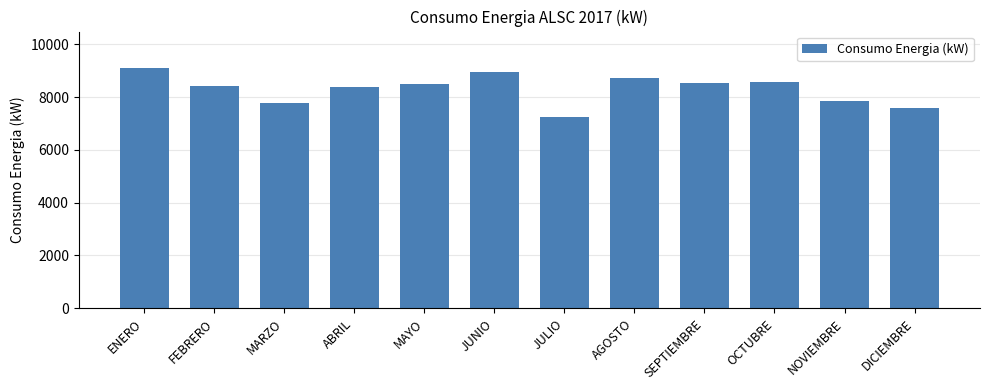

What value does the data have at JULIO, to the nearest 100?

7200